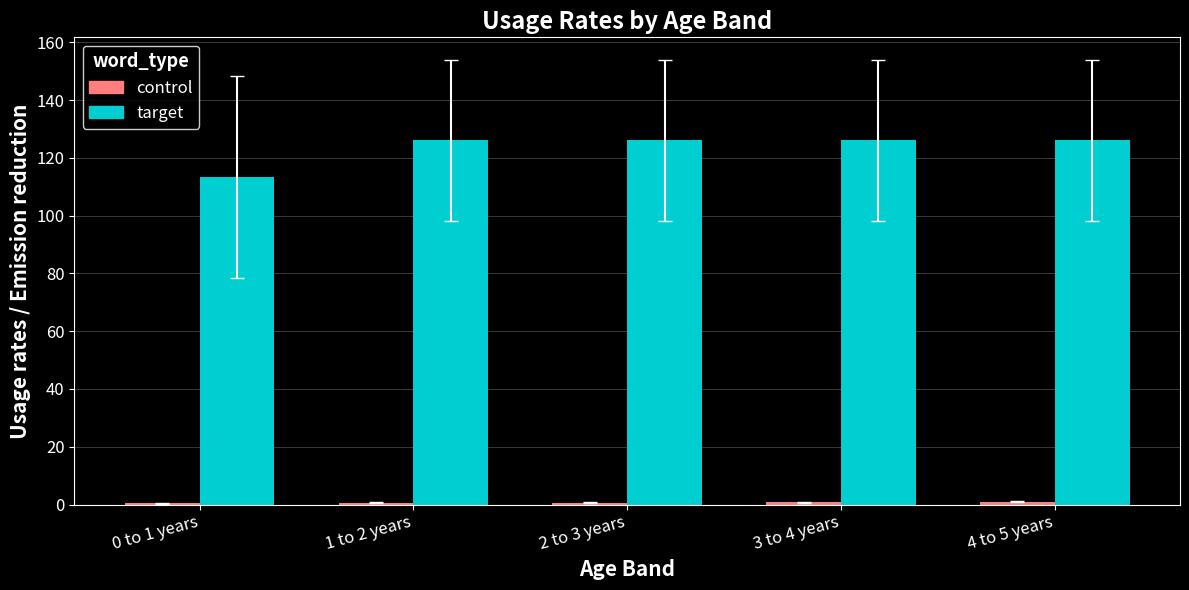

The target series shows 126.0 at 1 to 2 years. True or false?

True